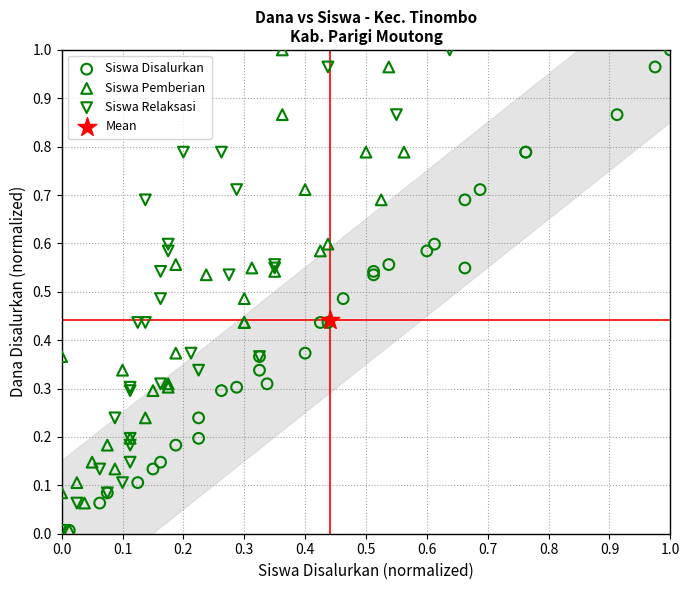

What are all the series names shown in the legend?

Siswa Disalurkan, Siswa Pemberian, Siswa Relaksasi, Mean